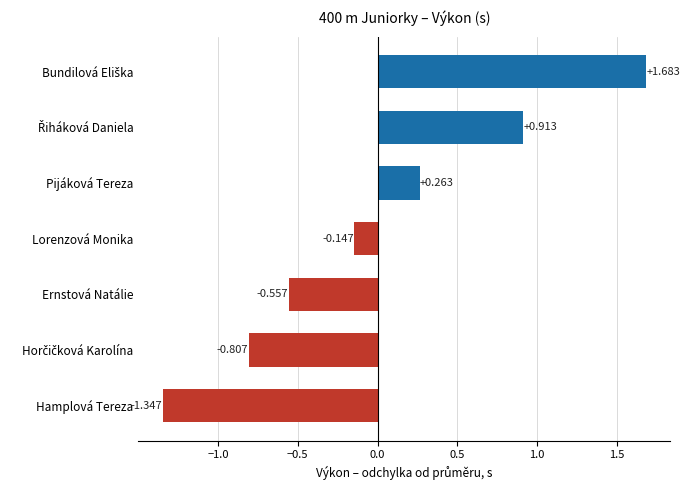

At which label is the value closest to 0?

Lorenzová Monika